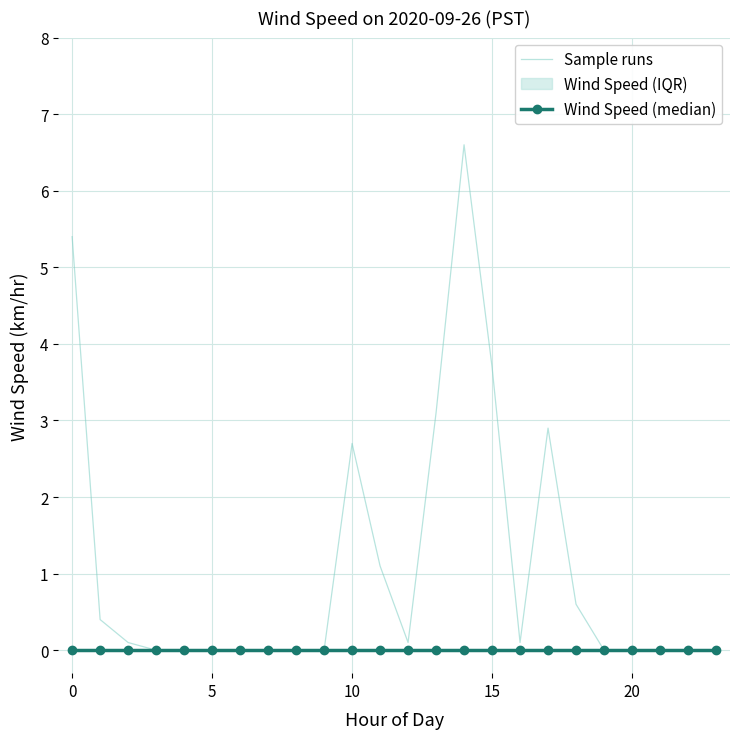

Which series changed the most between 5 and 10?

Sample runs